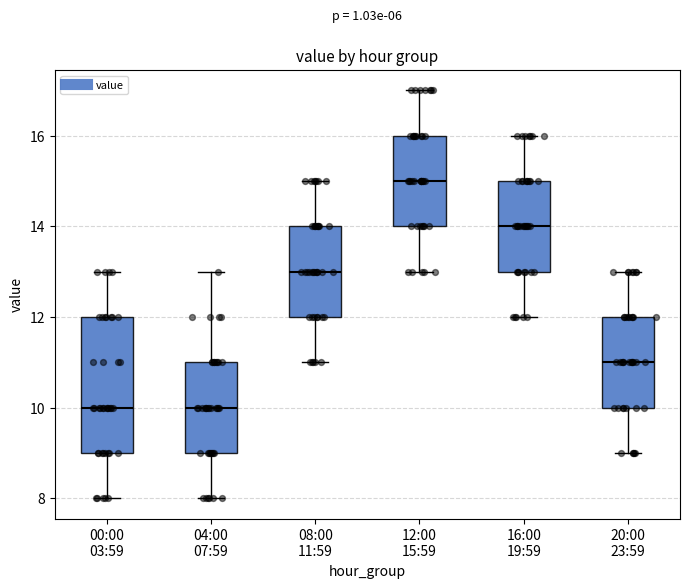

Where is the upper edge of the box for 12:00 15:59 on the y-axis? The values are not printed on the chart, so give them approximately, as read against the axis.

16